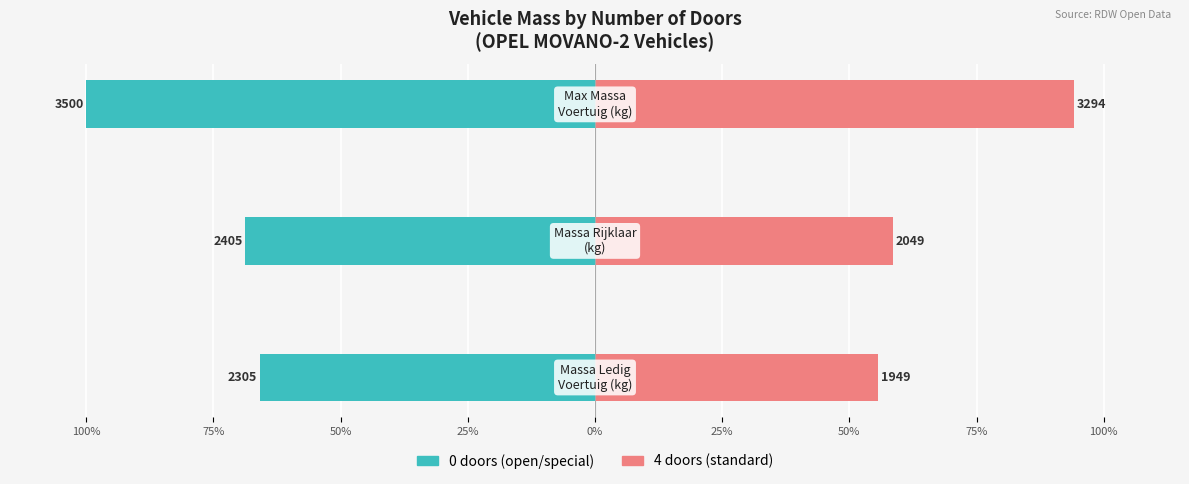

Where is 4 doors nearest to the value 74?

75%